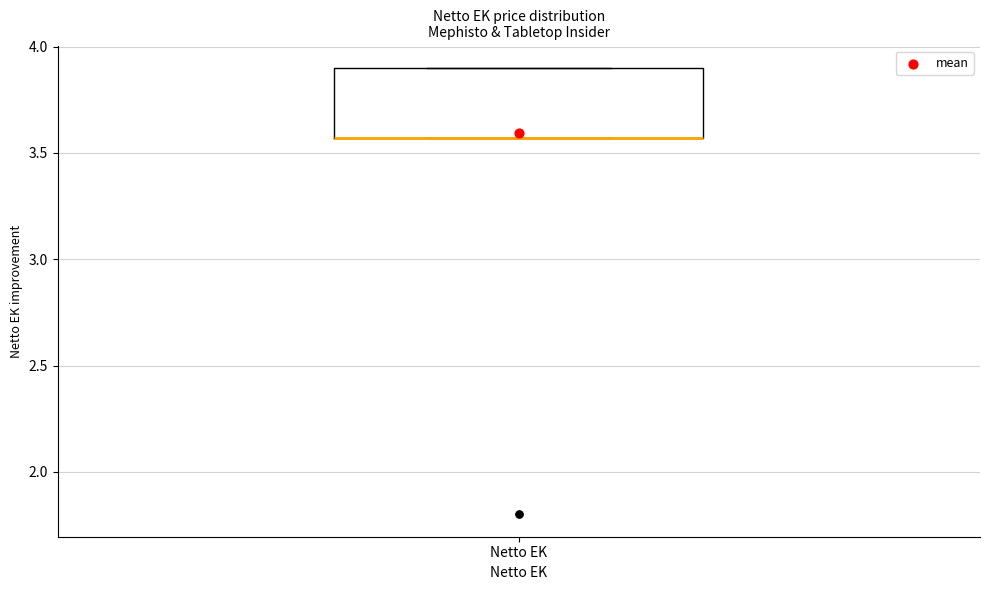

Read this box plot against the y-axis: the position of the median line, the range covered by the box, and the ends of both whiskers. The values are not printed on the chart, so give them approximately, as read against the axis.

median 3.55 (drawn on the box's lower edge), box 3.55 to 3.90, whiskers 3.55 to 3.90